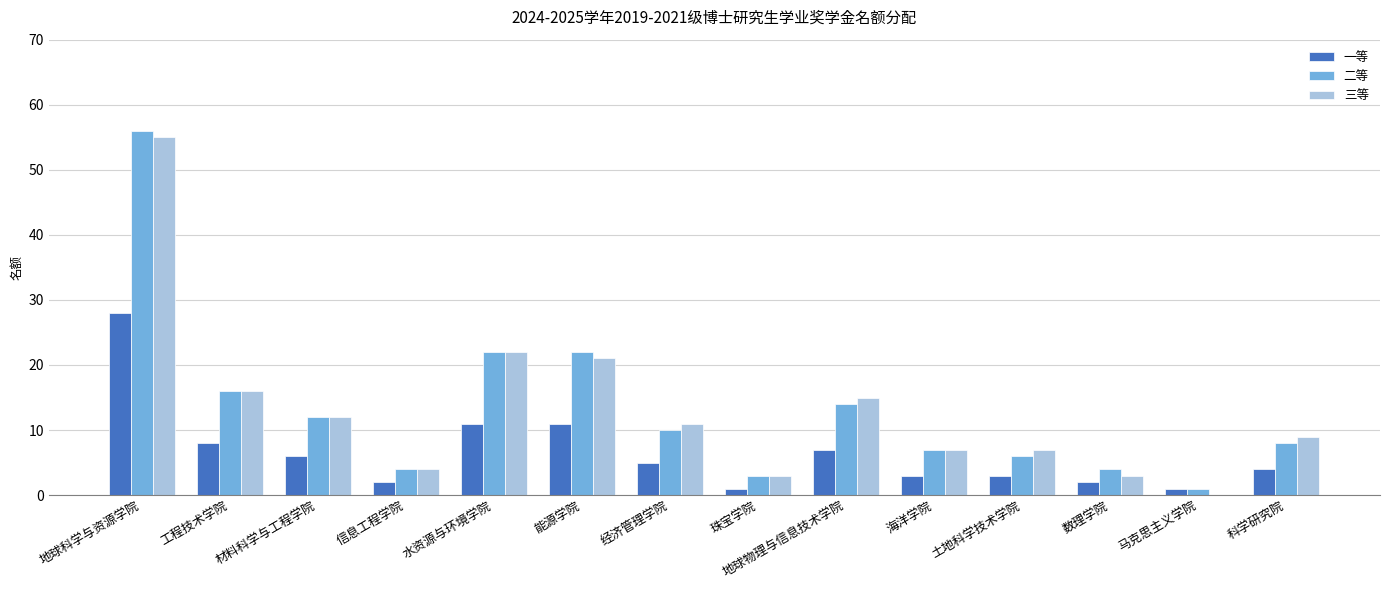

What is the maximum value shown in the chart?

56